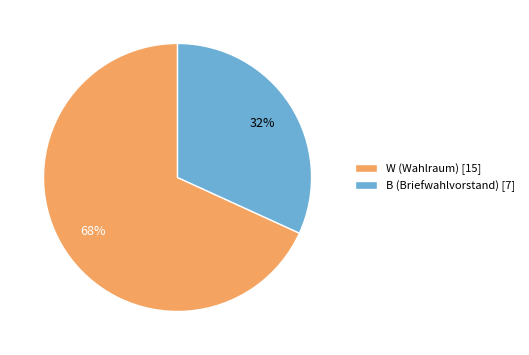

Count the number of slices in the pie.

2